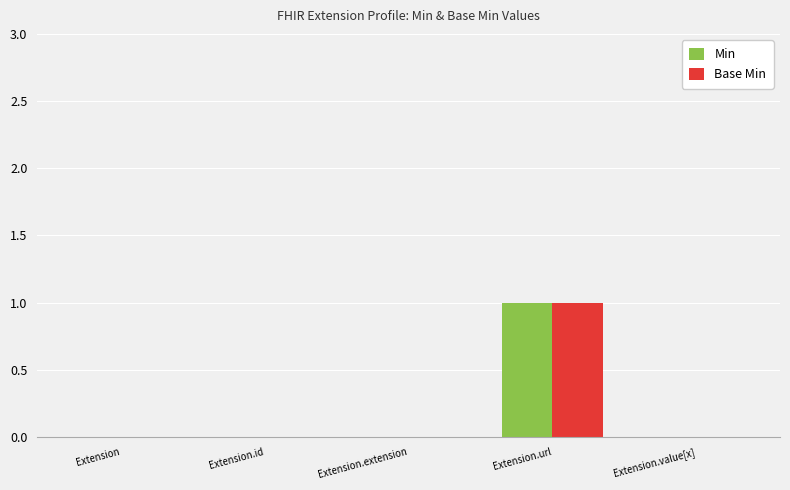

What is the greatest value displayed?

1